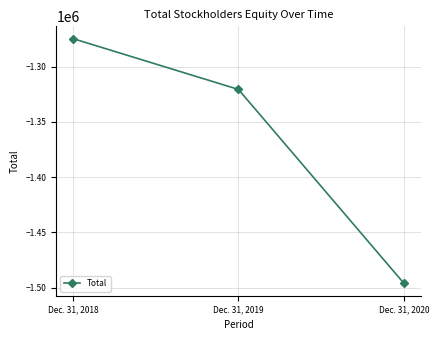

What is the minimum value shown in the chart?

-1496252